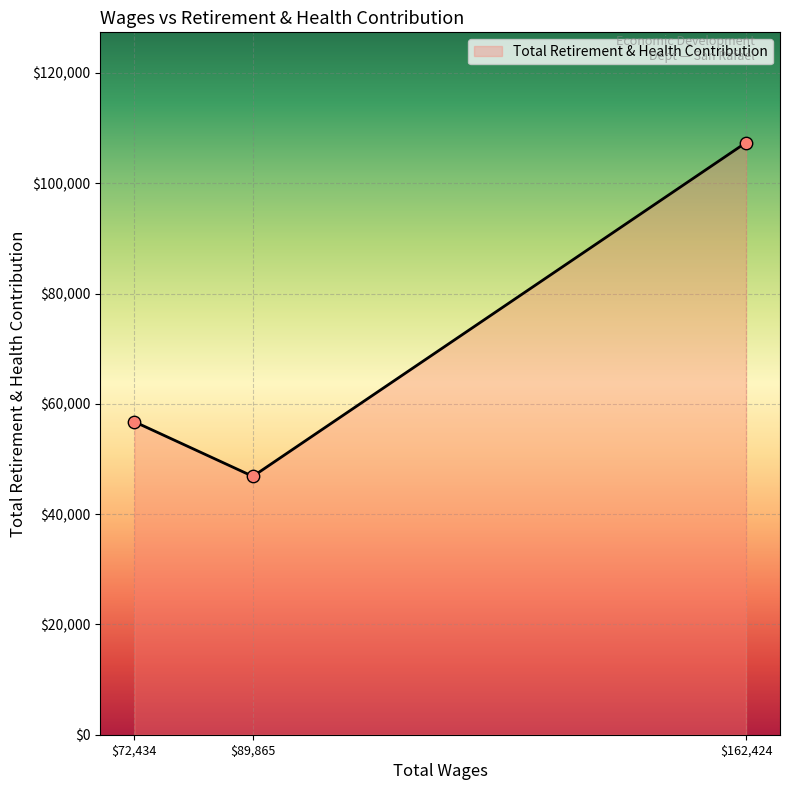

Which has a higher value, 72434.0 or 89865.0?

72434.0